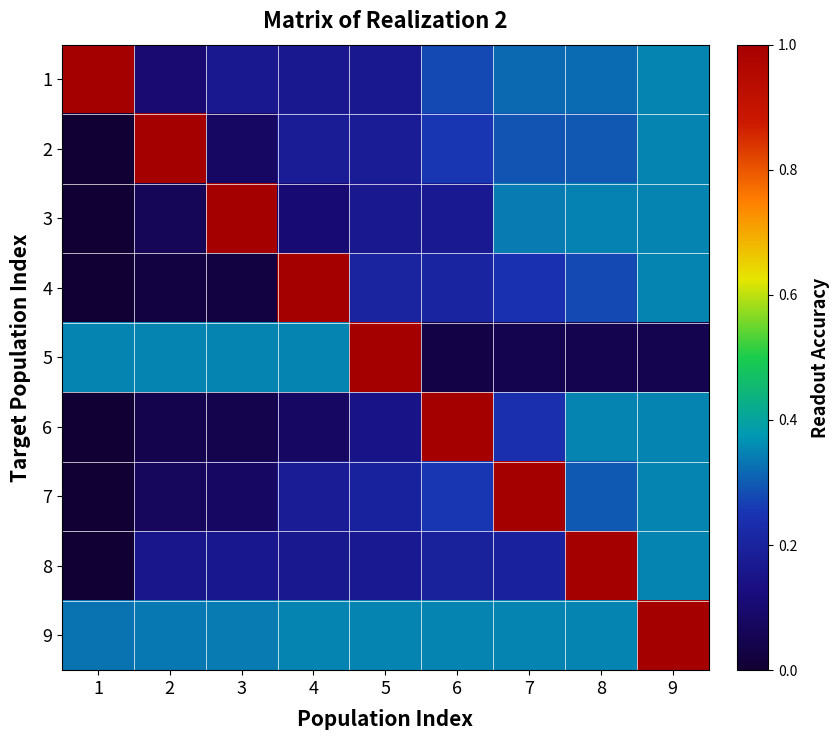

Which label corresponds to the smallest value in the chart?

1